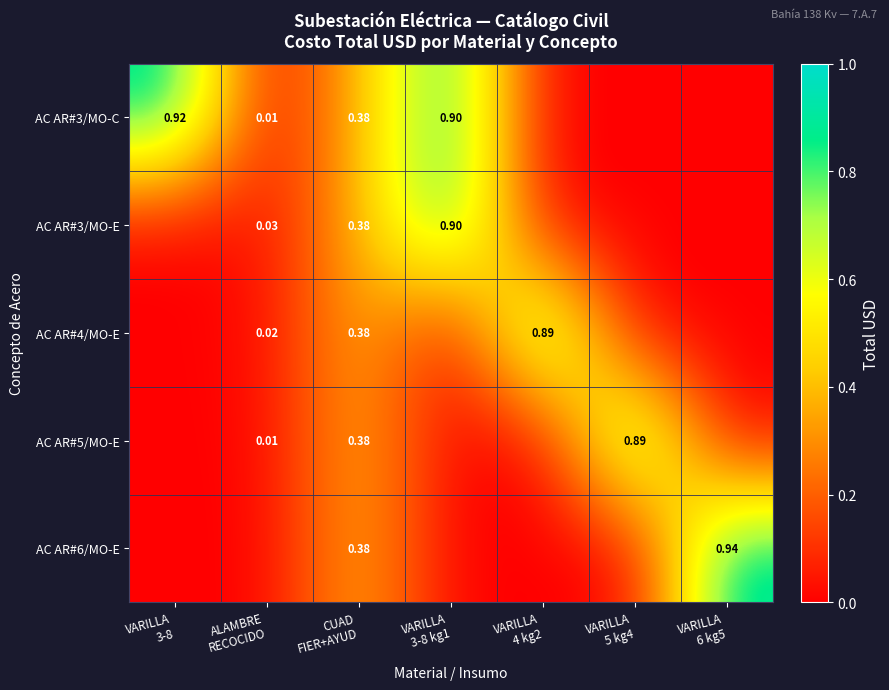

Which has a higher value, VARILLA
5 kg4 or VARILLA
3-8 kg1?

VARILLA
3-8 kg1